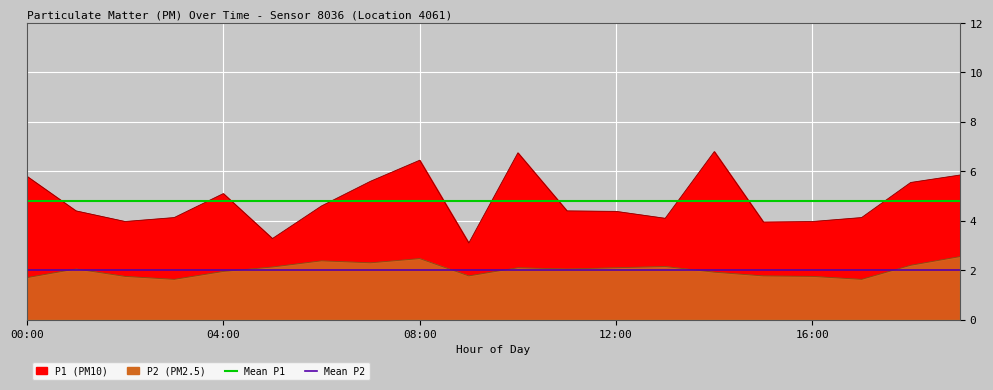

Which label corresponds to the smallest value in the chart?

00:00